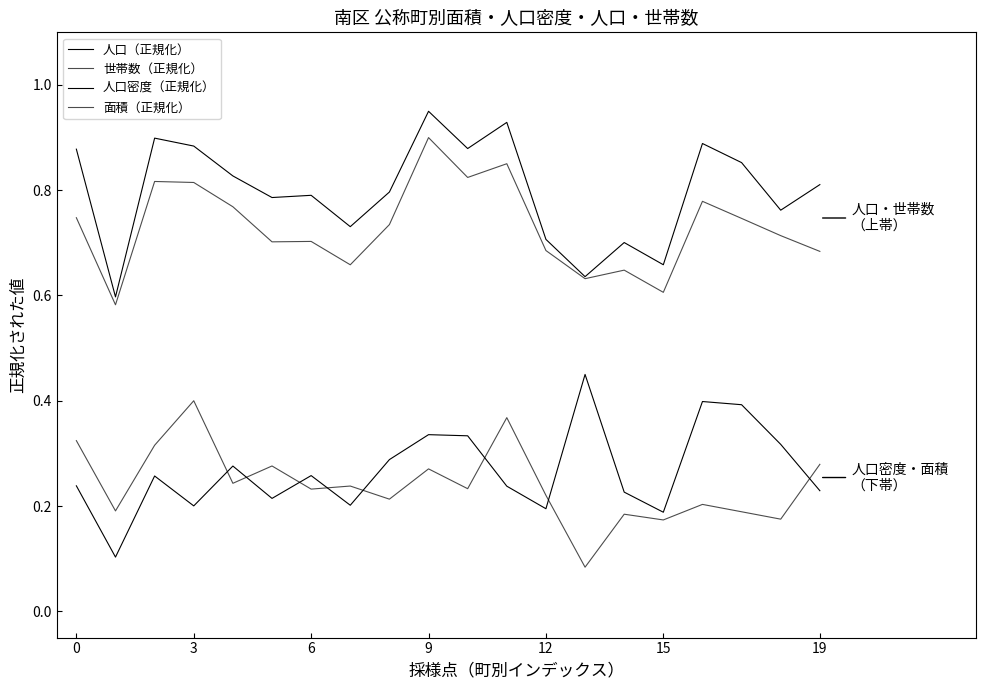

True or false: 人口（正規化） and 人口密度（正規化） cross at least once.

False